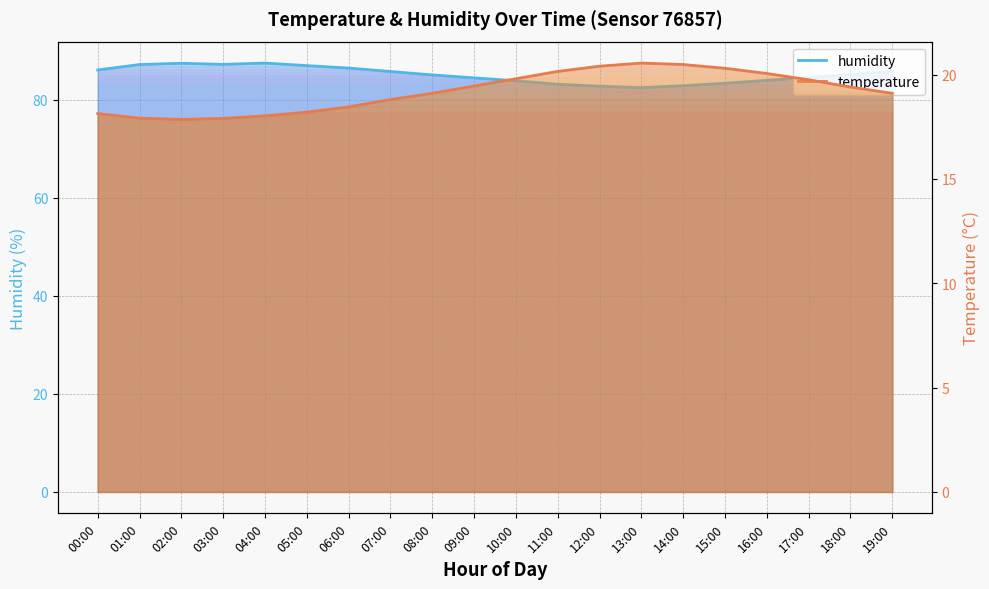

Reading left to right, transcribe all the data shown in this chart.

temperature: 00:00=18.1	01:00=17.9	02:00=17.9	03:00=17.9	04:00=18.0	05:00=18.2	06:00=18.4	07:00=18.8	08:00=19.1	09:00=19.4	10:00=19.8	11:00=20.1	12:00=20.4	13:00=20.6	14:00=20.5	15:00=20.3	16:00=20.1	17:00=19.8	18:00=19.4	19:00=19.1
humidity: 00:00=86.1	01:00=87.2	02:00=87.5	03:00=87.2	04:00=87.5	05:00=87.0	06:00=86.5	07:00=85.8	08:00=85.1	09:00=84.5	10:00=83.9	11:00=83.2	12:00=82.8	13:00=82.5	14:00=82.9	15:00=83.4	16:00=84.0	17:00=84.6	18:00=85.2	19:00=85.8